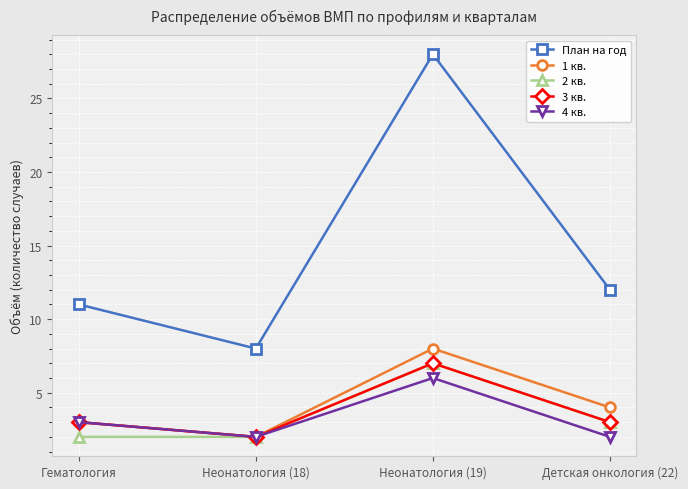

True or false: План на год and 4 кв. cross at least once.

False